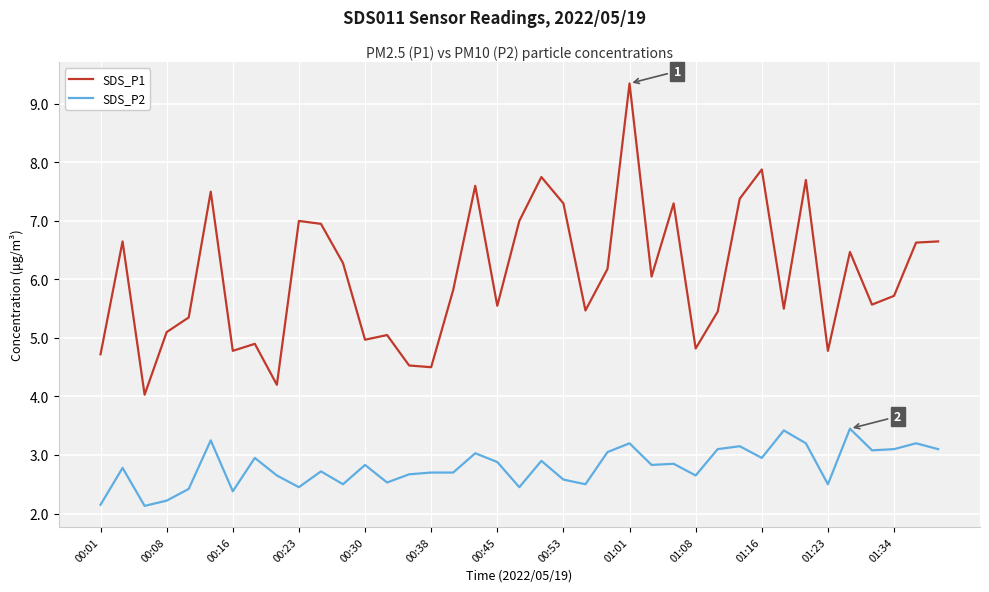

What is the difference between the maximum and minimum values in the SDS_P2 series?

1.3